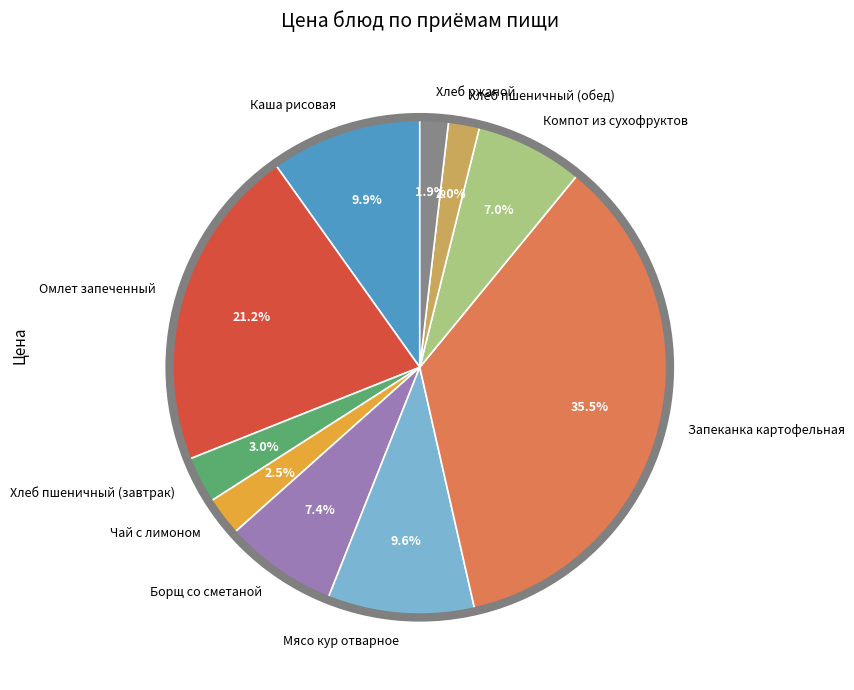

How many slices are in this pie chart?

10